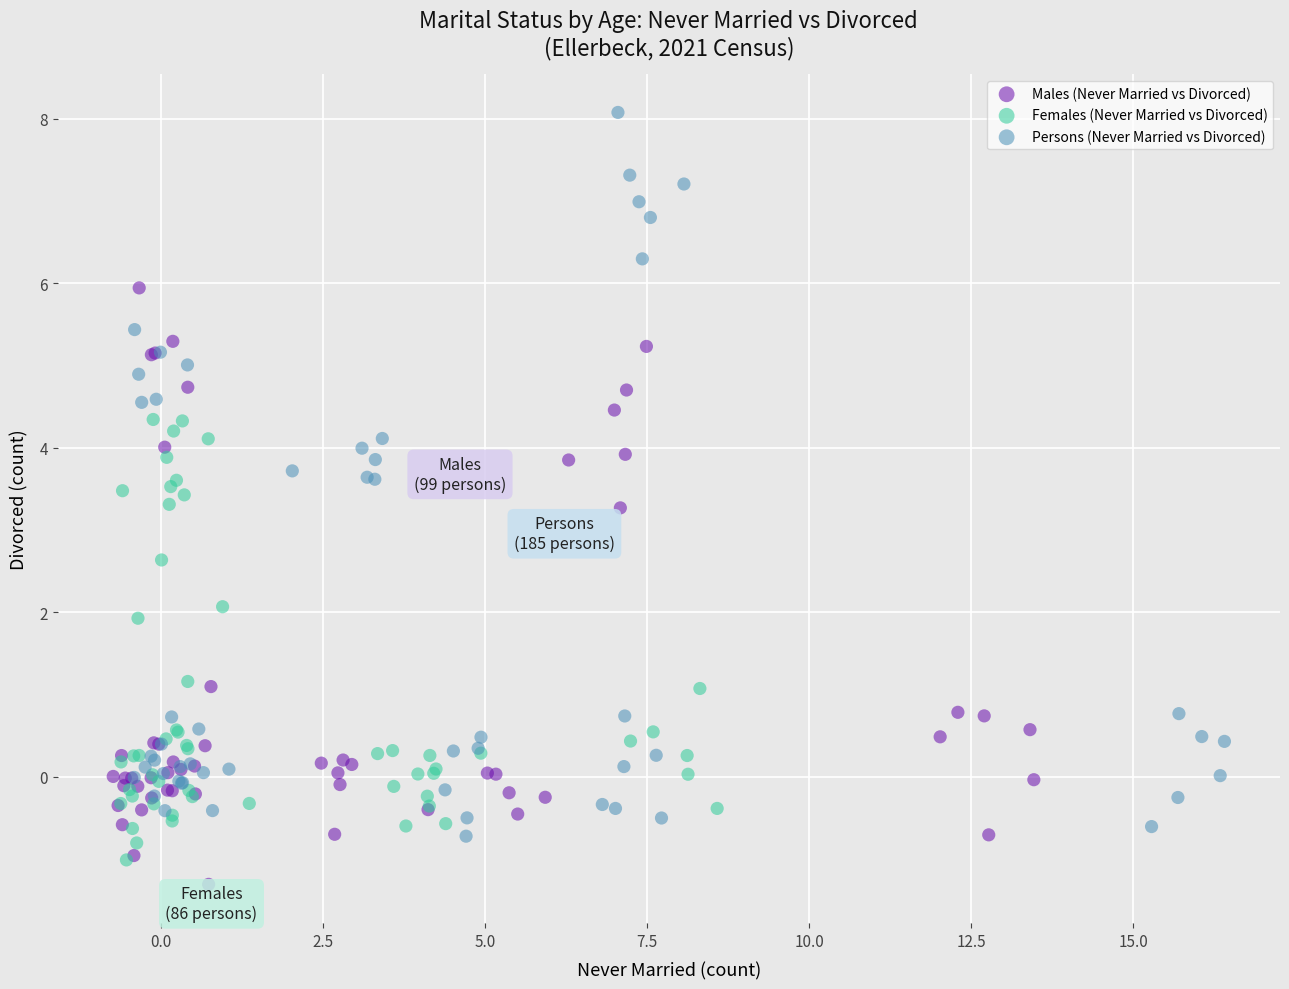

Which series has the largest Y range (max minus min)?

Persons (Never Married vs Divorced)